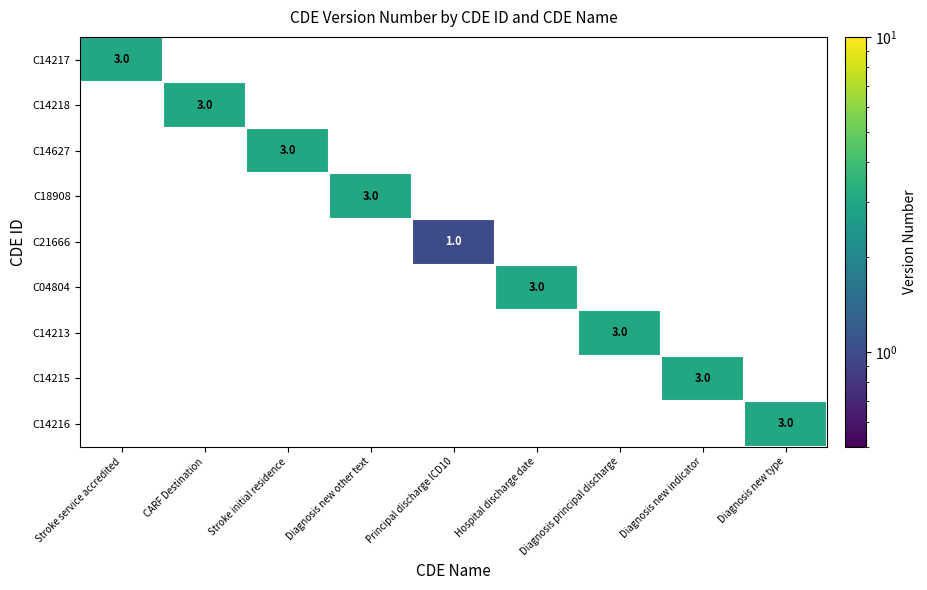

The value of C14213 at Diagnosis new type is 2. True or false?

False